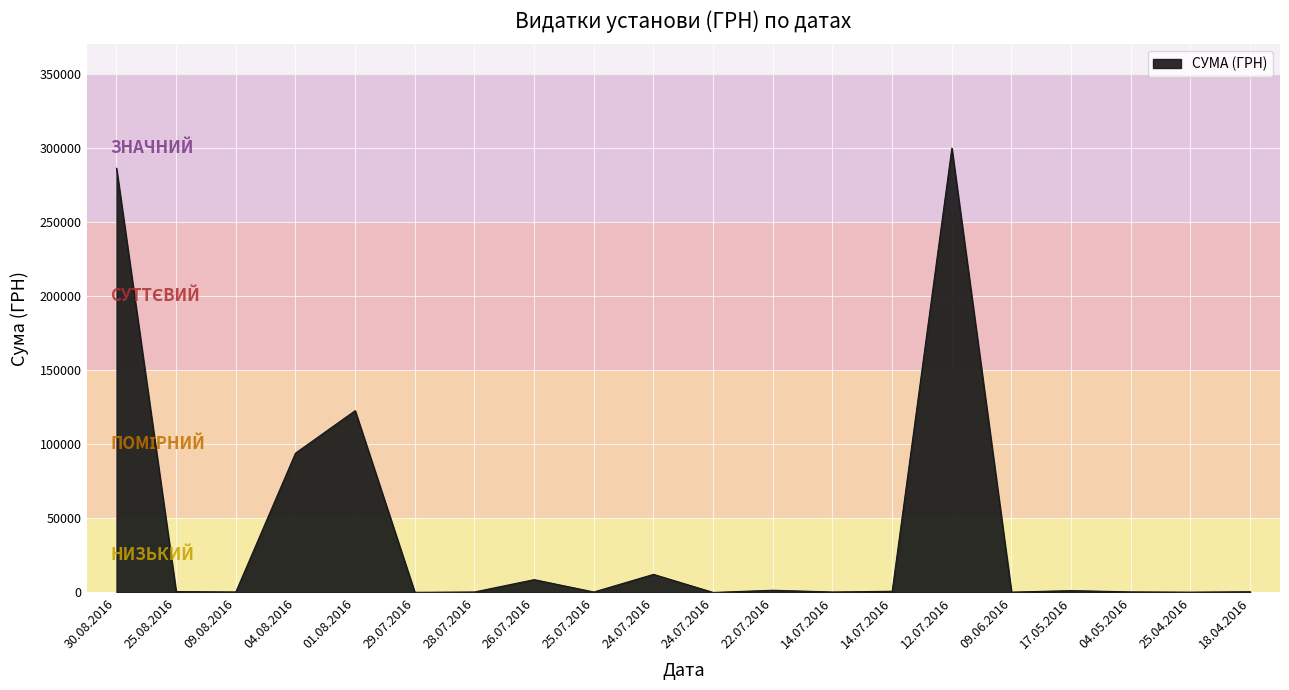

List the labels in order of value, largest first.

12.07.2016, 30.08.2016, 01.08.2016, 04.08.2016, 24.07.2016, 26.07.2016, 22.07.2016, 17.05.2016, 14.07.2016, 25.08.2016, 18.04.2016, 04.05.2016, 09.08.2016, 28.07.2016, 14.07.2016, 25.07.2016, 09.06.2016, 25.04.2016, 29.07.2016, 24.07.2016